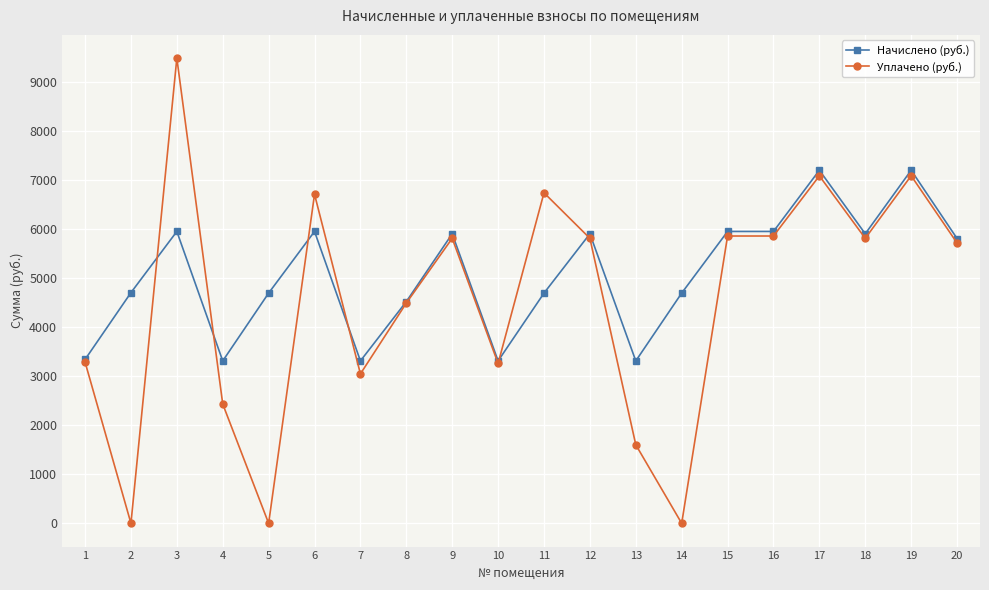

What is the value of the Начислено (руб.) point at the 13th from the left?

3312.0